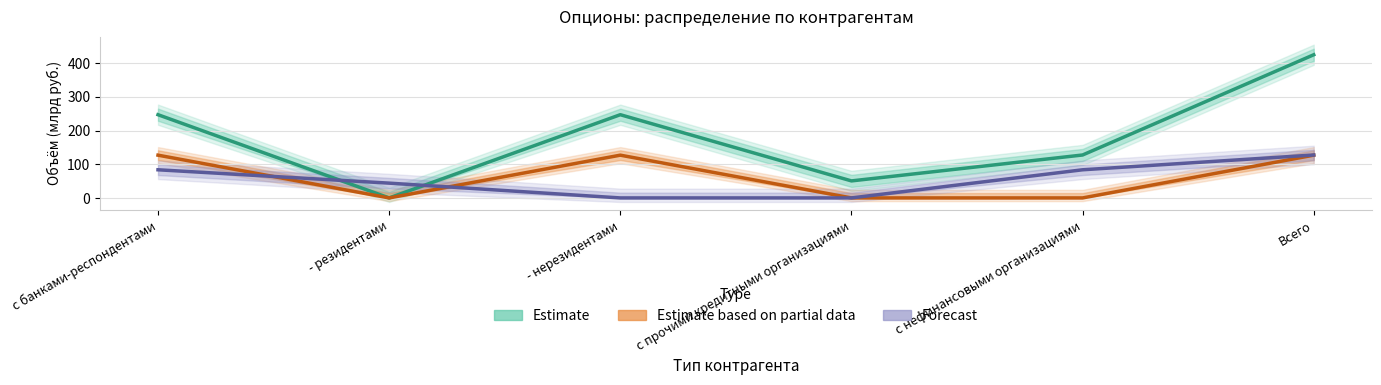

What is the sum of the Estimate values at с нефинансовыми организациями and - нерезидентами?

374.2